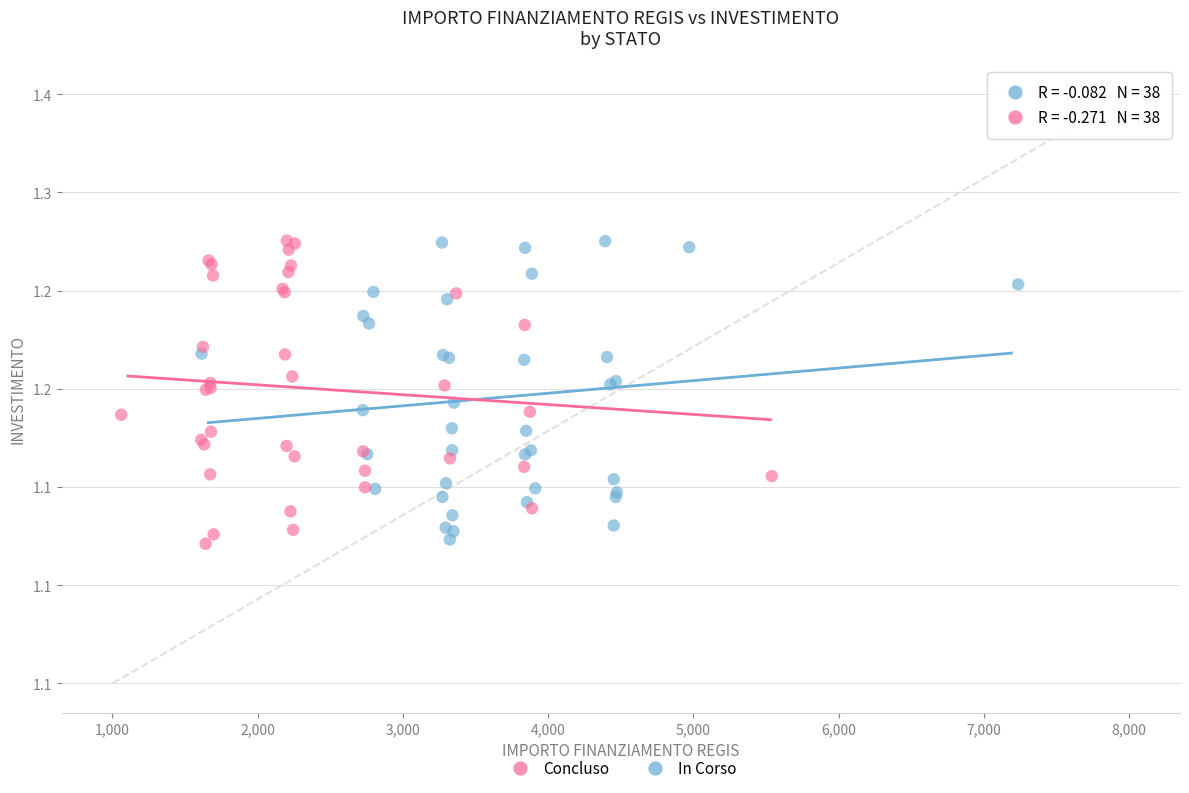

What are all the series names shown in the legend?

Concluso, In Corso